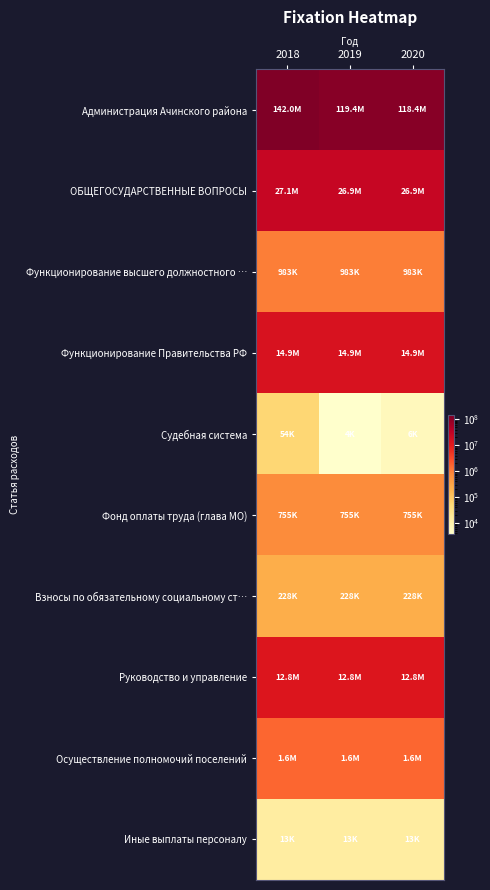

What is the minimum value shown in the chart?

3700